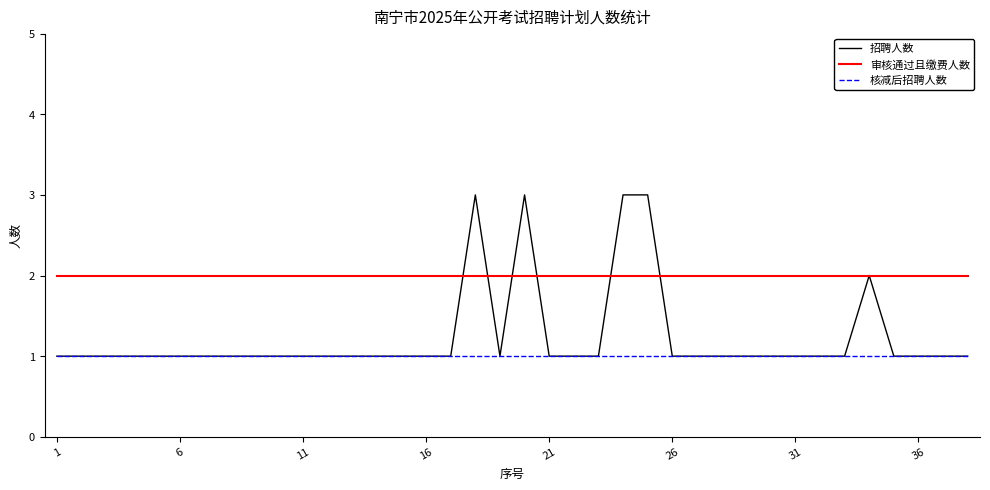

Rank the series by their average value, from highest to lowest.

审核通过且缴费人数, 招聘人数, 核减后招聘人数